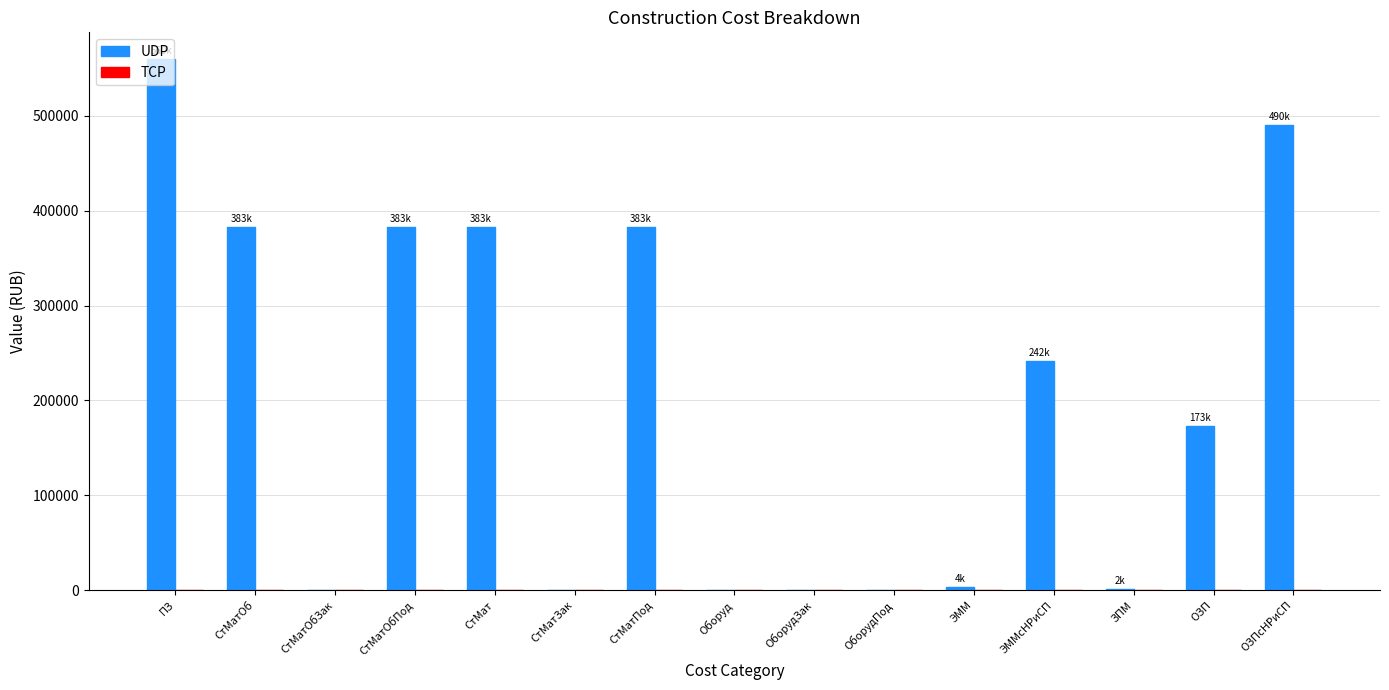

What is the sum of all values?

3001632.9